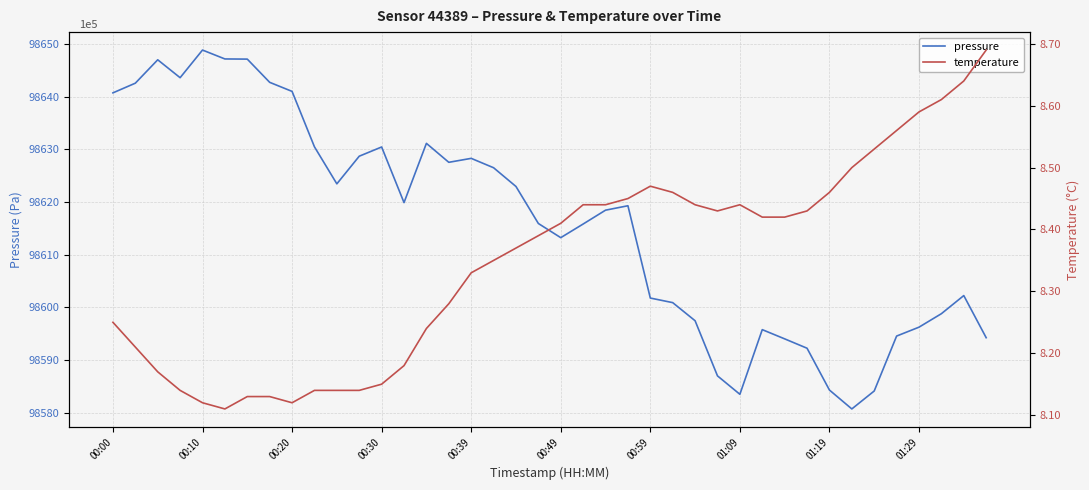

What is the maximum value for pressure?

98648.9